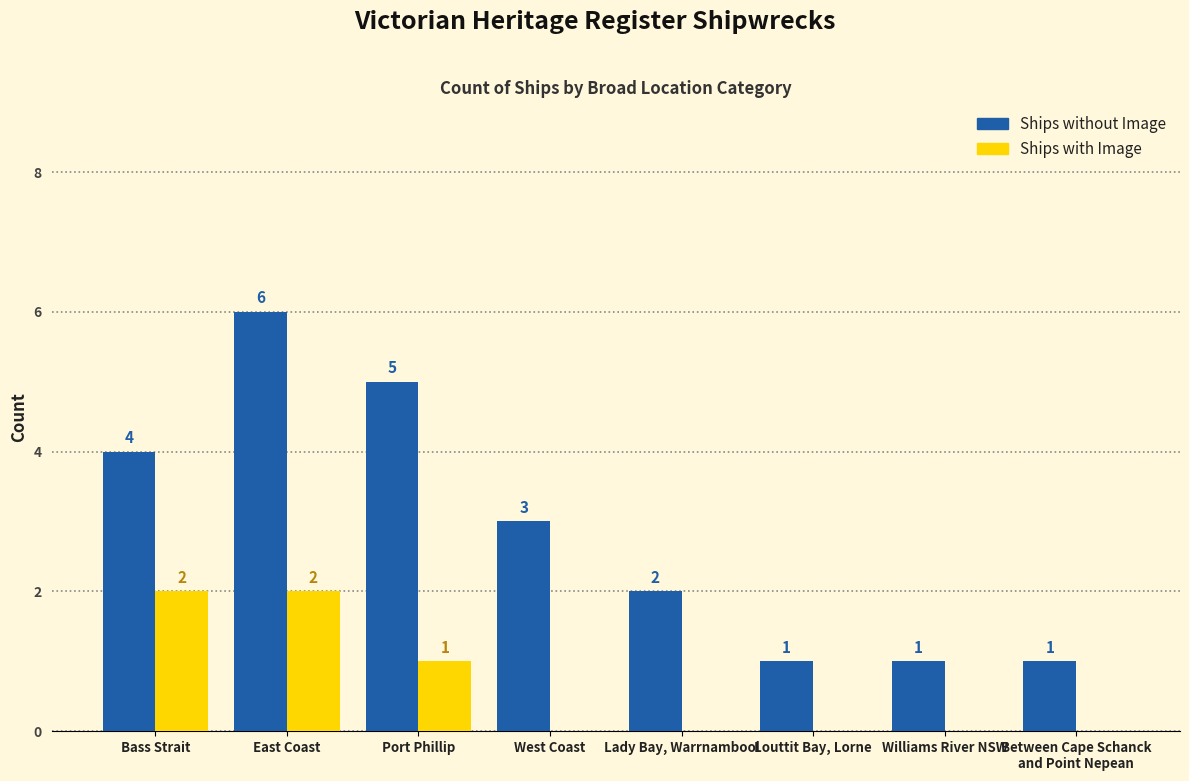

Which series changed the most between Lady Bay, Warrnambool and Williams River NSW?

Ships without Image